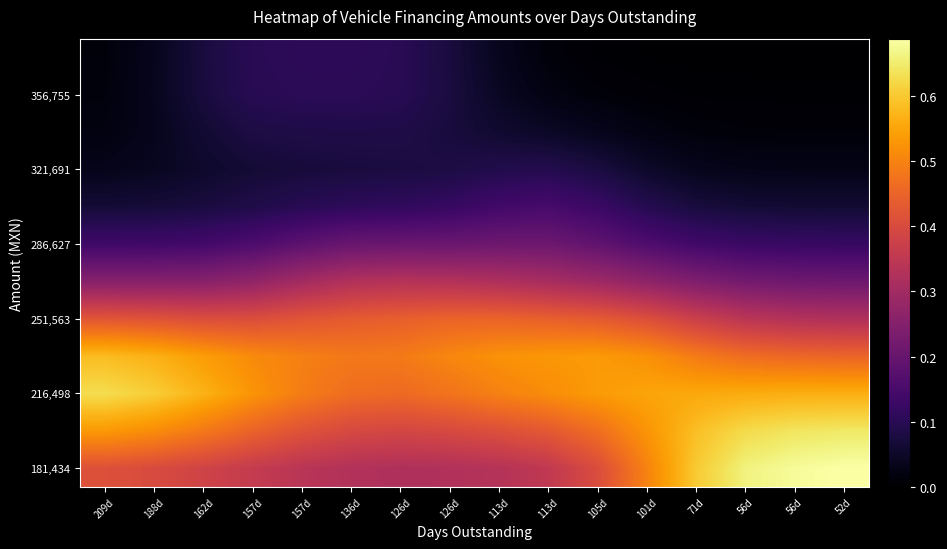

Which category has the lowest value across all series?

52d